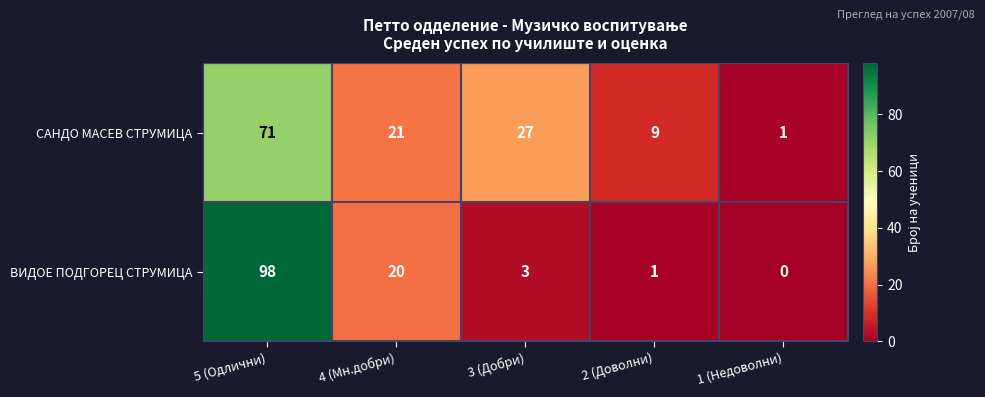

True or false: ВИДОЕ ПОДГОРЕЦ СТРУМИЦА has a value of 3 at 3 (Добри).

True